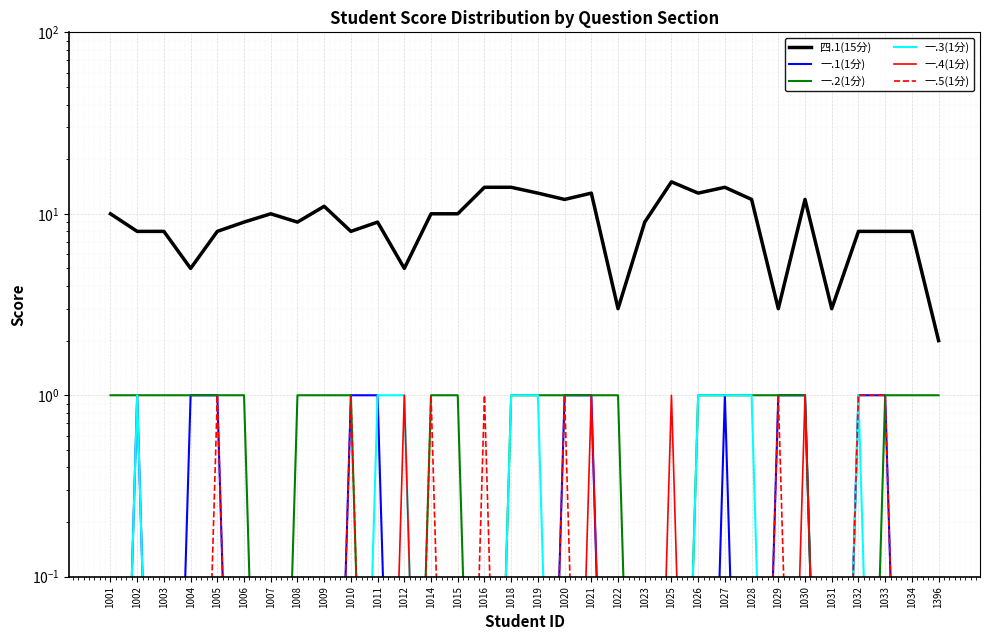

True or false: 一.5(1分) has more than 0 interior local peaks.

True